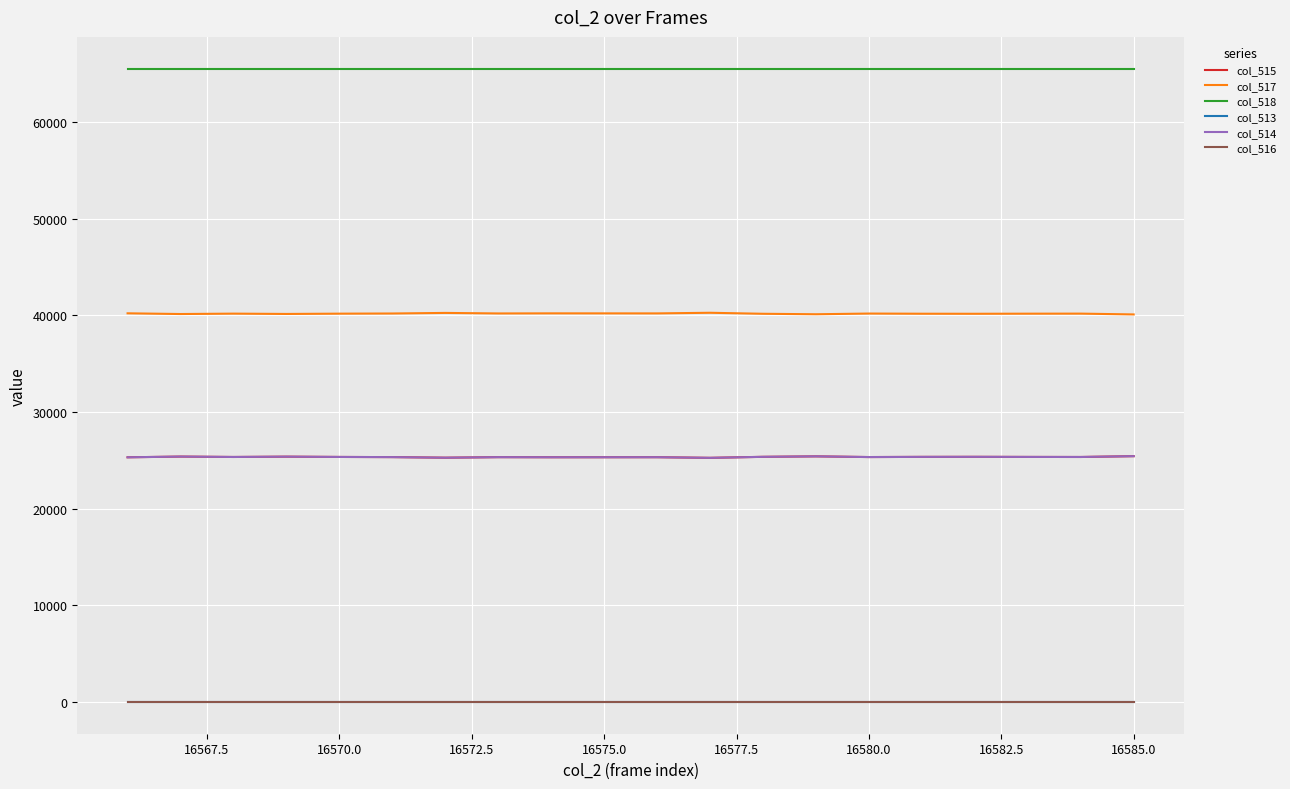

True or false: col_513 and col_517 intersect in this chart.

False